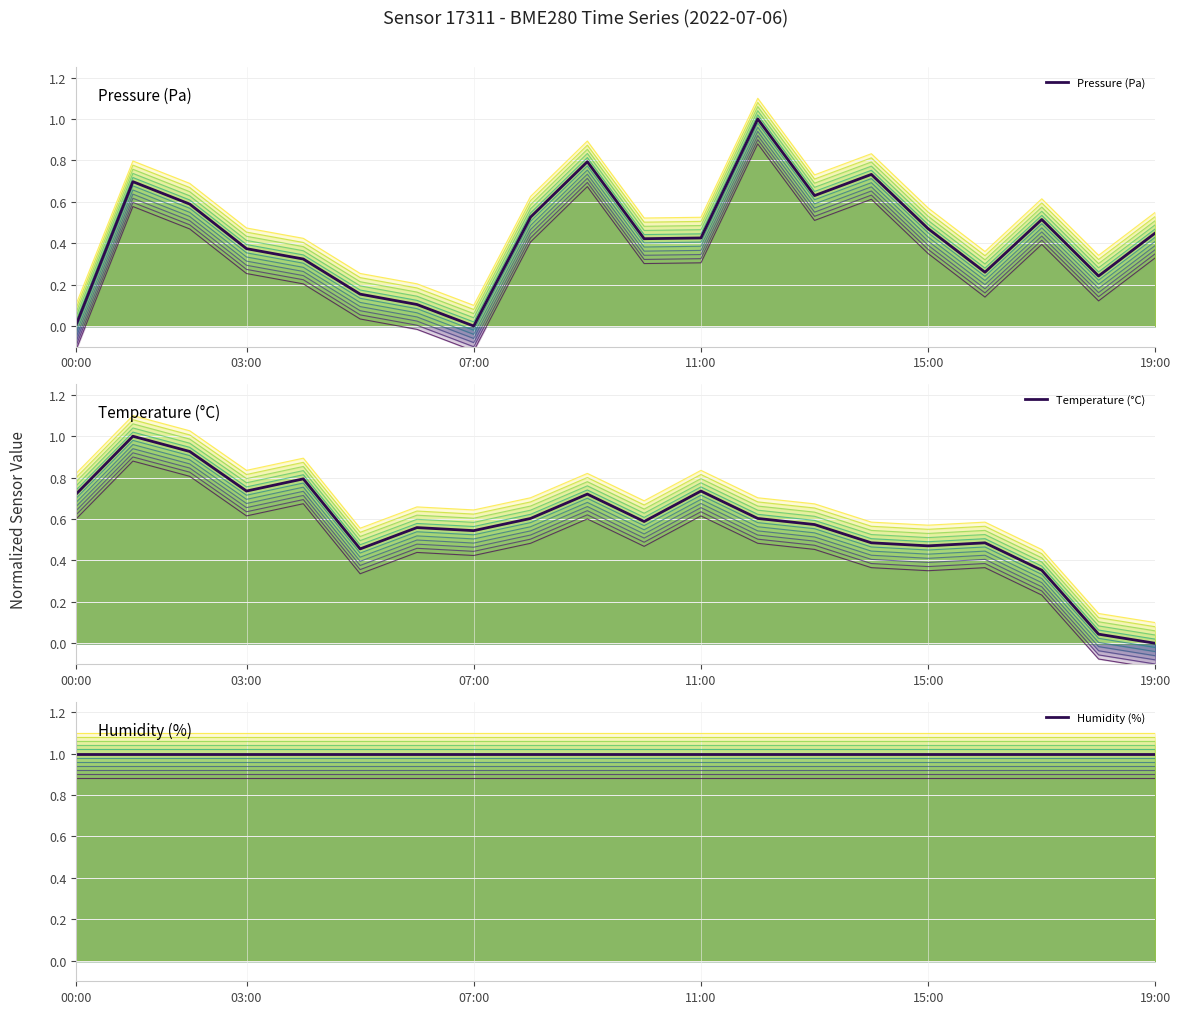

How many lines are shown in the chart?

3